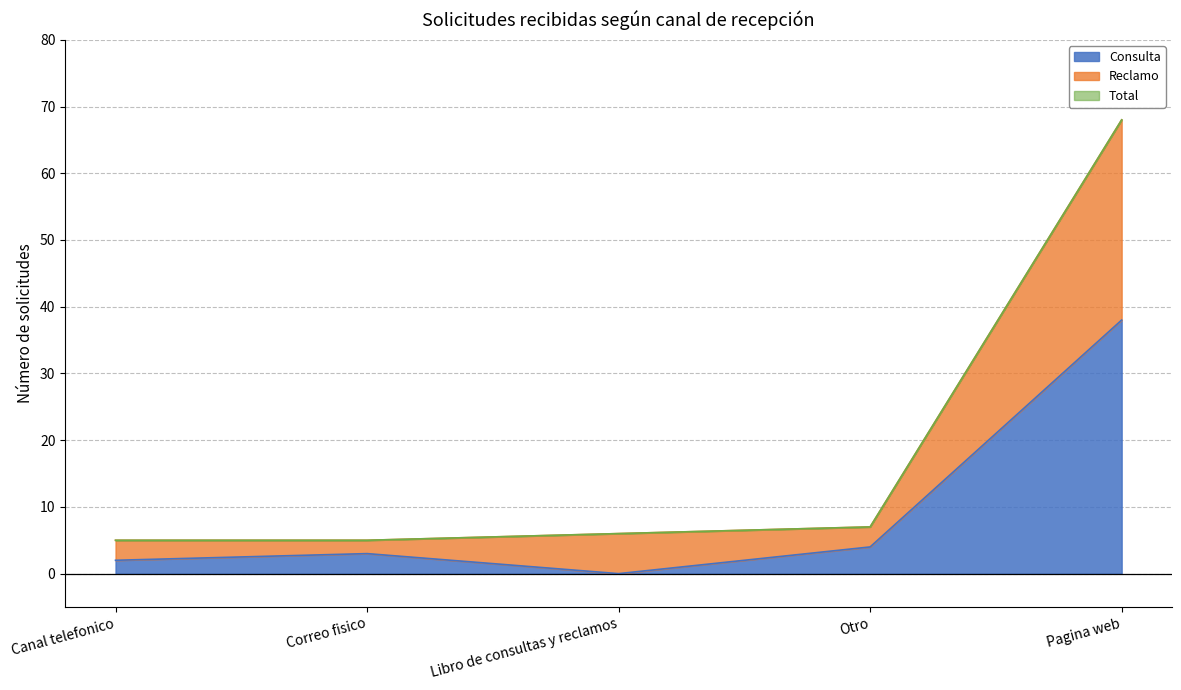

Reading left to right, extract all data points from this chart.

Consulta: 2	3	0	4	38
Reclamo: 5	5	6	7	68
Total: 5	5	6	7	68